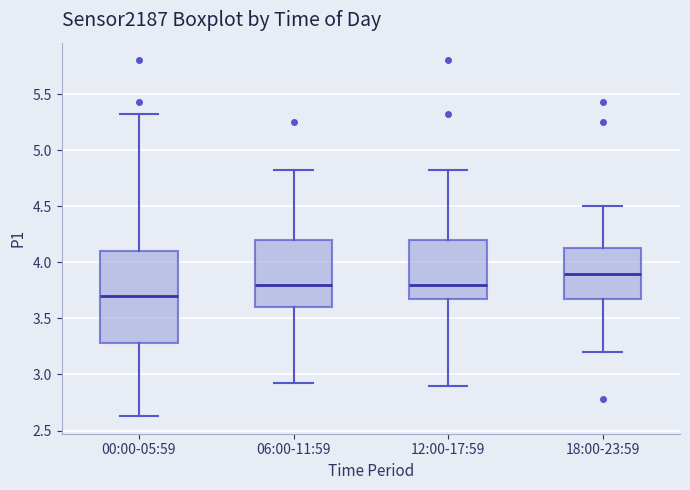

Reading left to right, read every box against the y-axis: the position of its median line, the range the box covers, and the ends of its whiskers. The values are not printed on the chart, so give them approximately, as read against the axis.

00:00-05:59: median 3.70, box 3.30 to 4.10, whiskers 2.65 to 5.30
06:00-11:59: median 3.80, box 3.60 to 4.20, whiskers 2.90 to 4.80
12:00-17:59: median 3.80, box 3.65 to 4.20, whiskers 2.90 to 4.80
18:00-23:59: median 3.90, box 3.65 to 4.15, whiskers 3.20 to 4.50